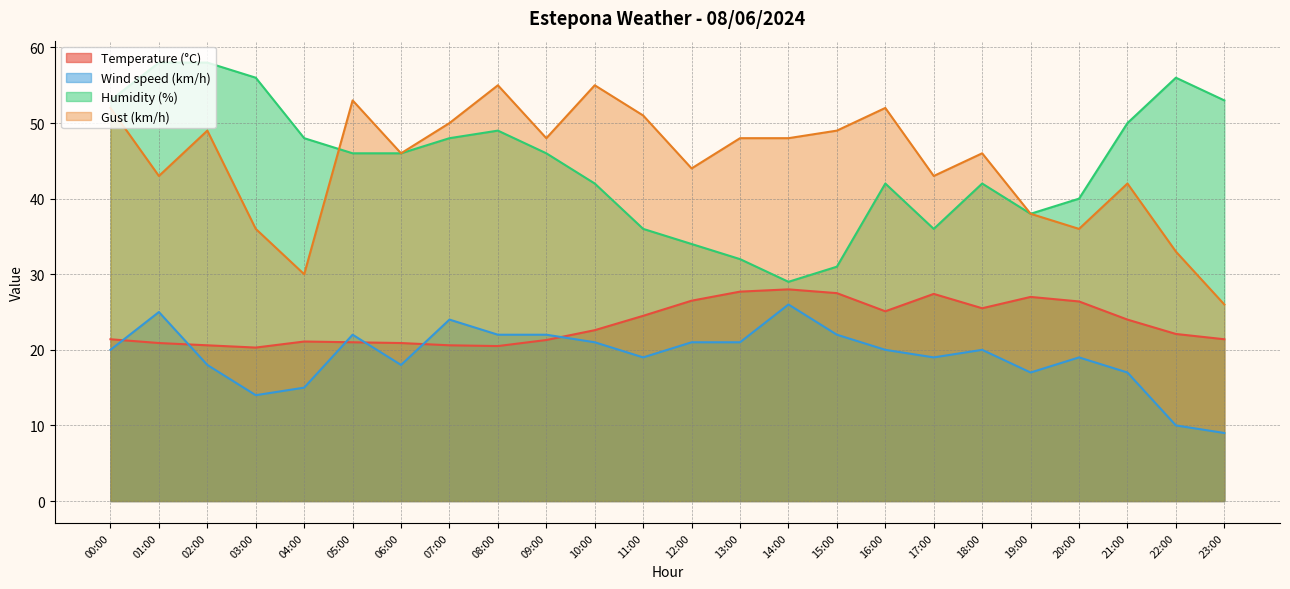

Is the value of Gust (km/h) at 10:00 greater than the value of Humidity (%) at 08:00?

Yes